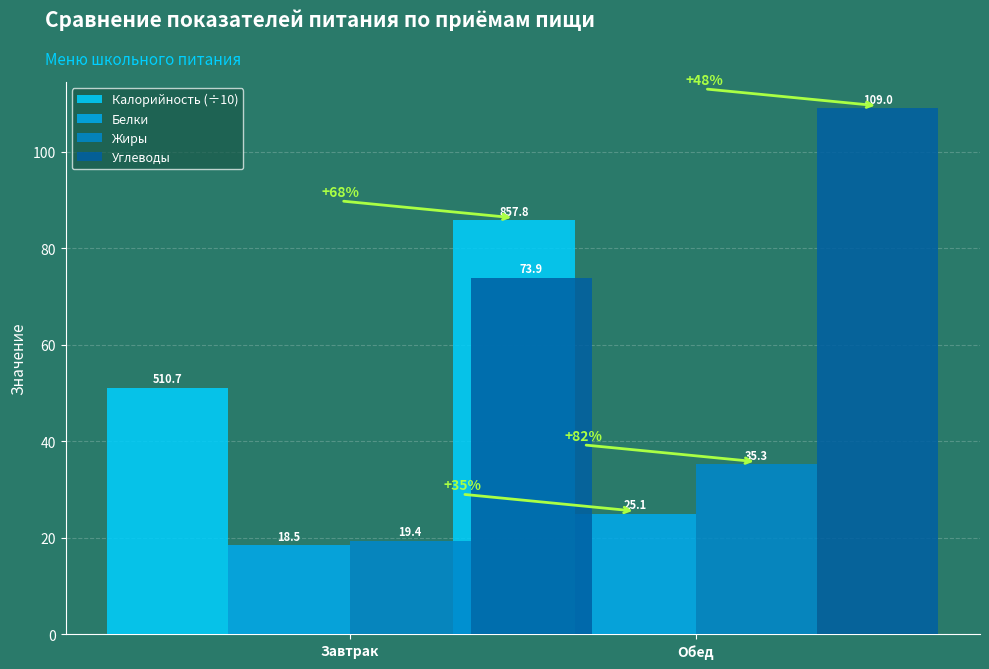

At which label does Углеводы reach its minimum?

Обед